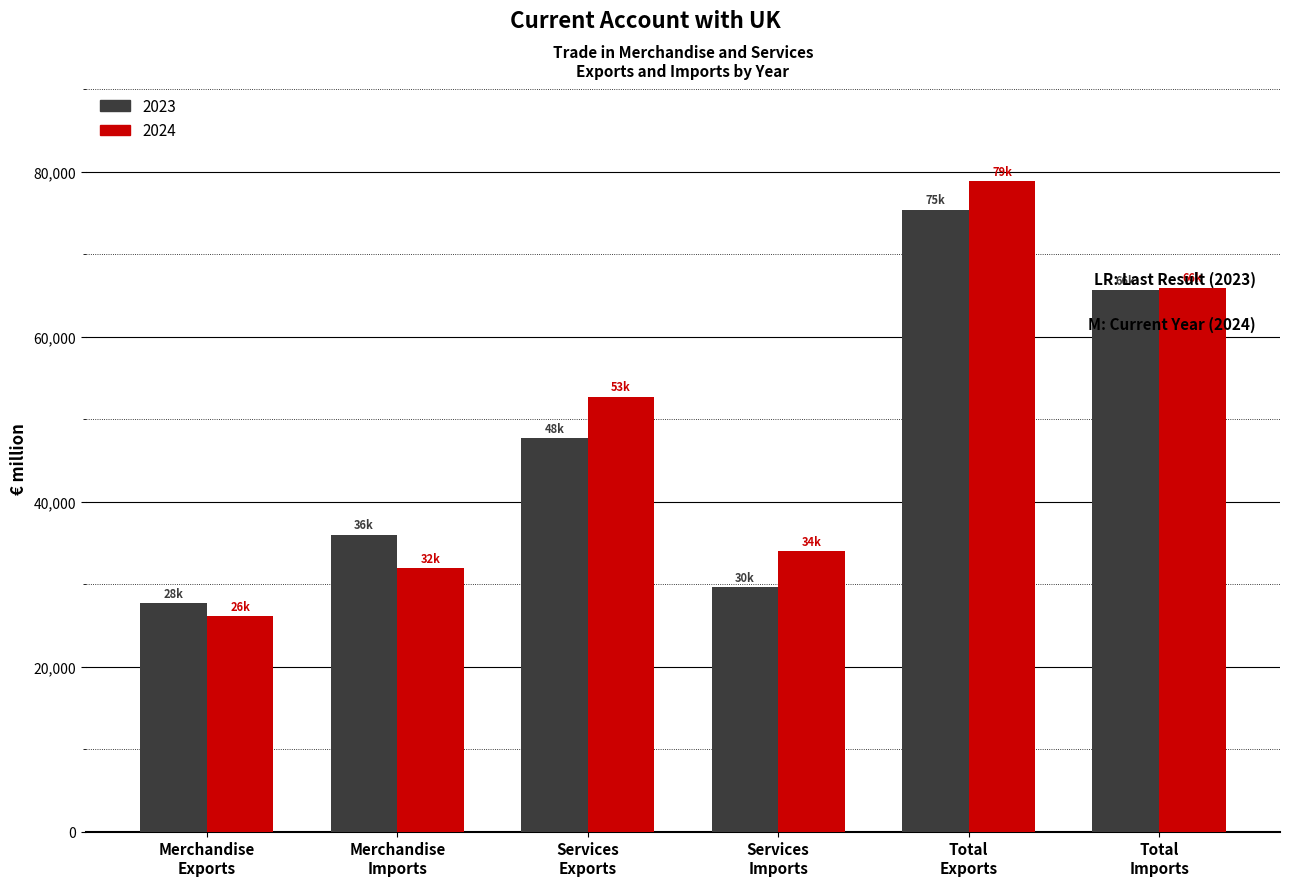

What is the average value of the 2023 series?

47016